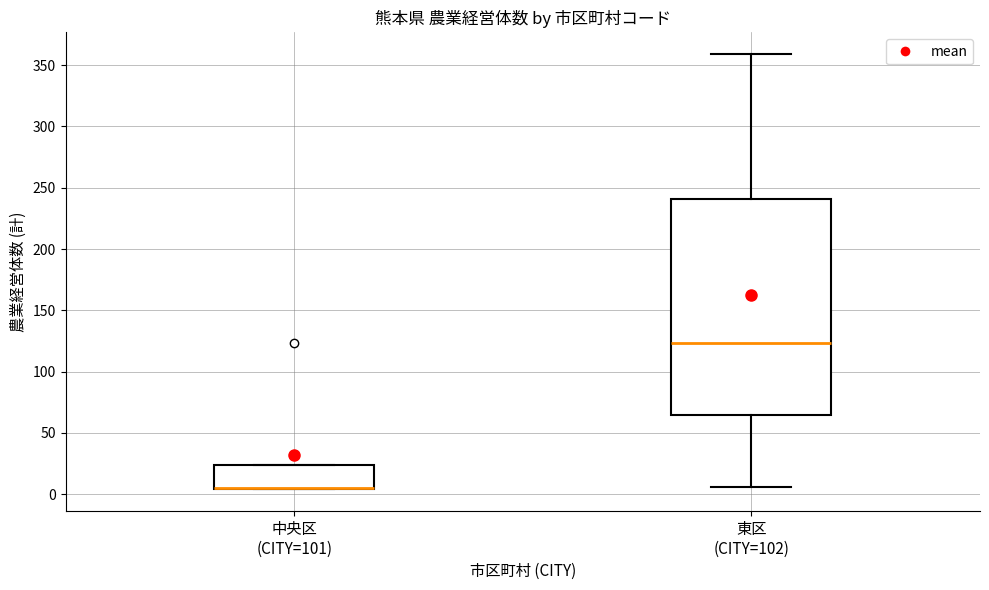

Reading left to right, transcribe this box plot: for each box, give where its median line is, the range the box spans, and where its two whiskers end, as read against the y-axis. The values are not printed on the chart, so give them approximately, as read against the axis.

中央区 (CITY=101): median 5 (drawn on the box's lower edge), box 5 to 25, whiskers 5 to 25
東区 (CITY=102): median 125, box 65 to 240, whiskers 5 to 360